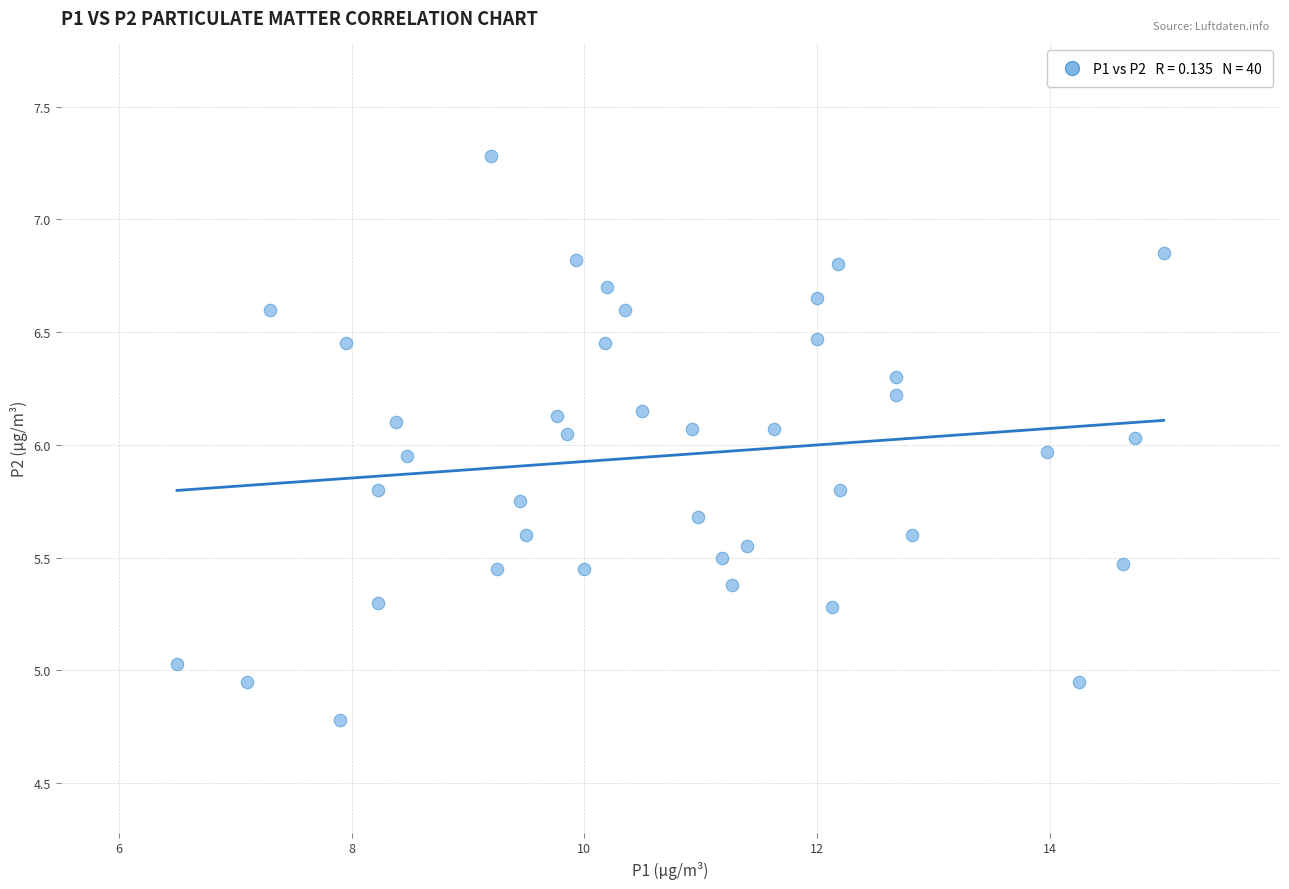

What is the range of Y values (max minus min)?

2.5